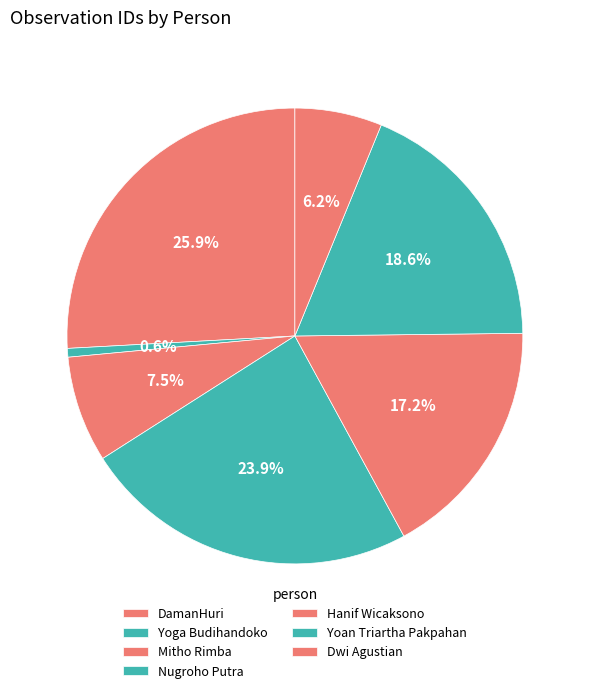

Which slice is the largest?

DamanHuri